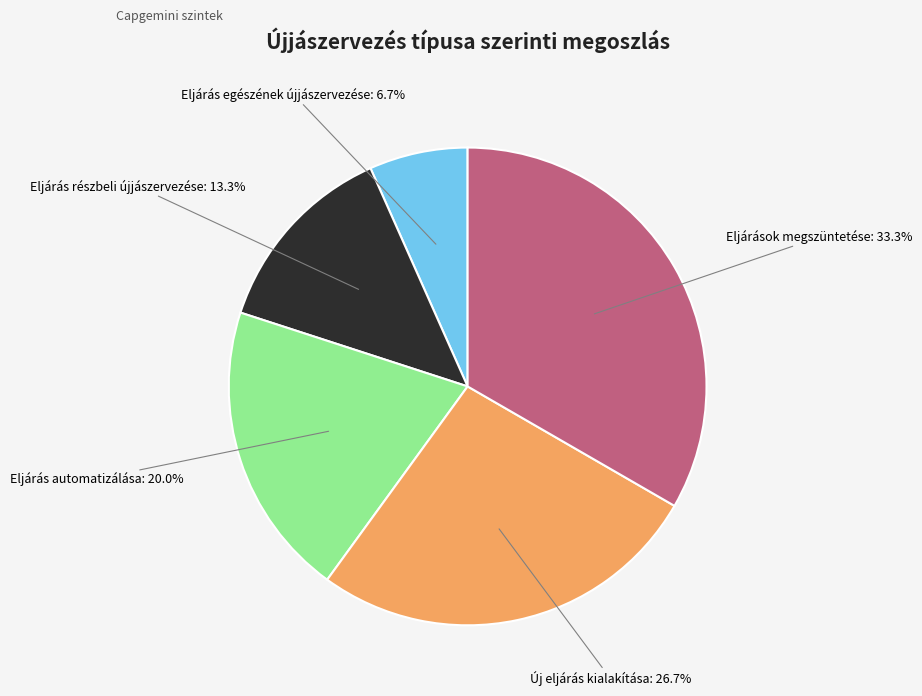

Does any single category account for the majority?

No